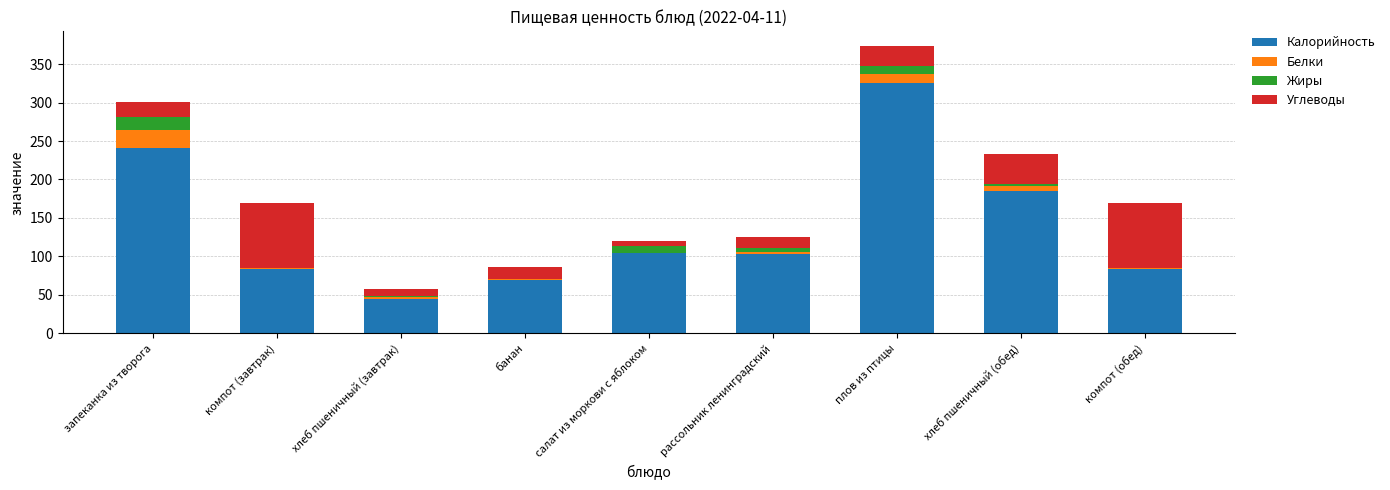

At which category is the sum across all series the highest?

плов из птицы